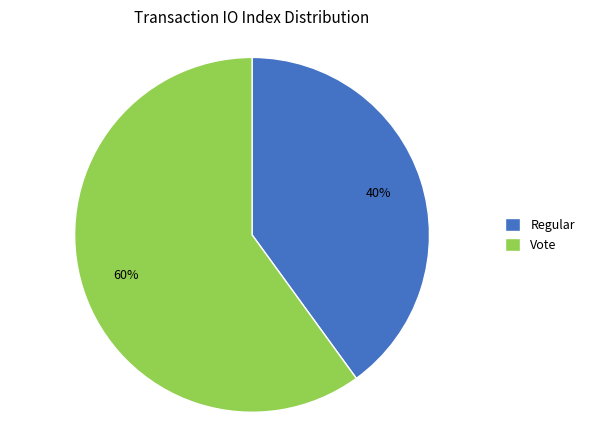

Does Vote represent more than half of the total?

Yes